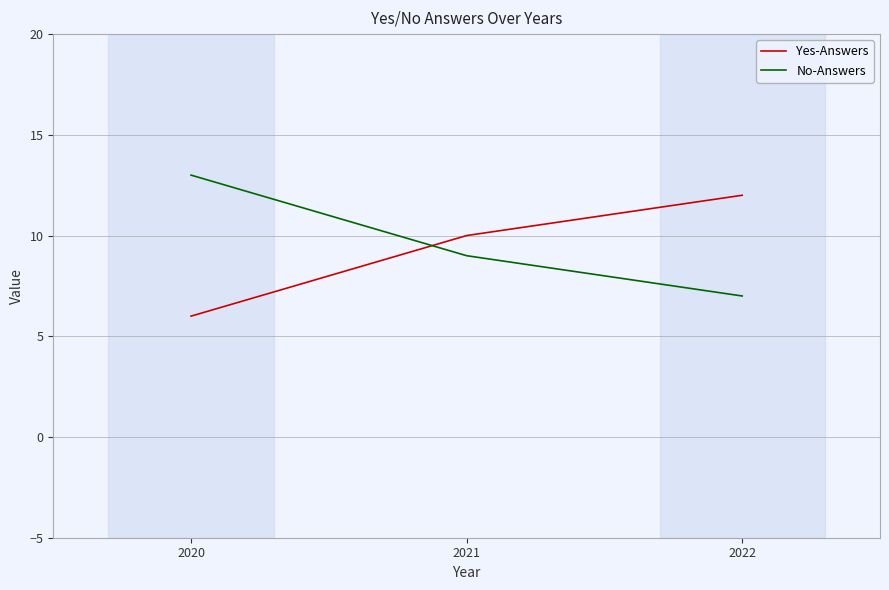

What is the greatest value displayed?

13